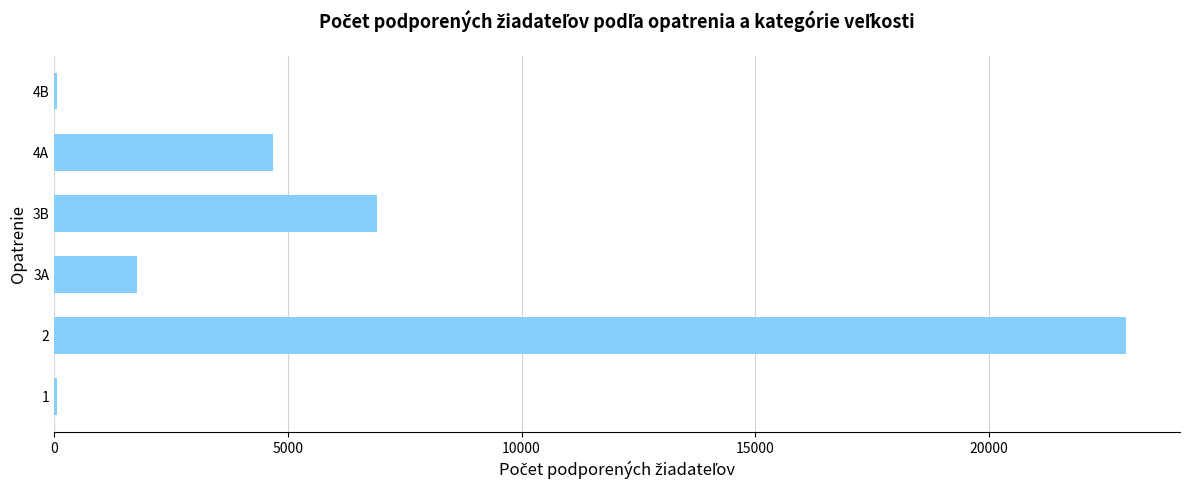

The value at 2 is 14751. True or false?

False